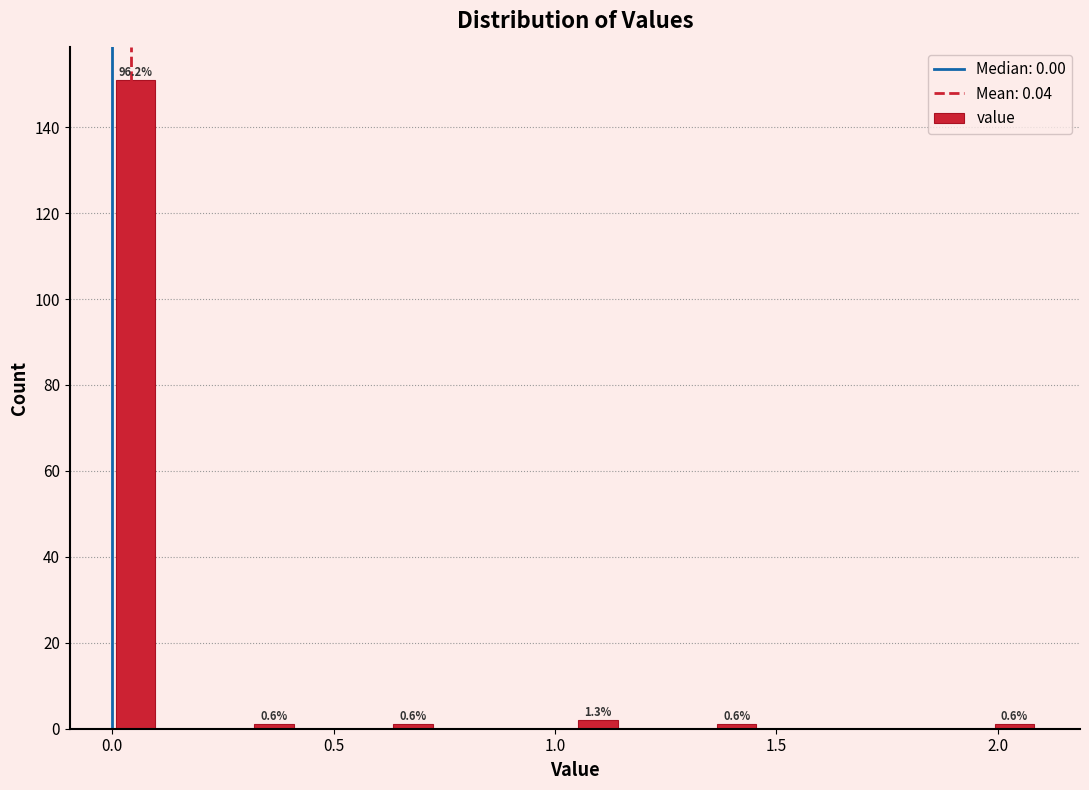

Read against the x-axis, roughly where is the centre of the tallest bar?

0.05